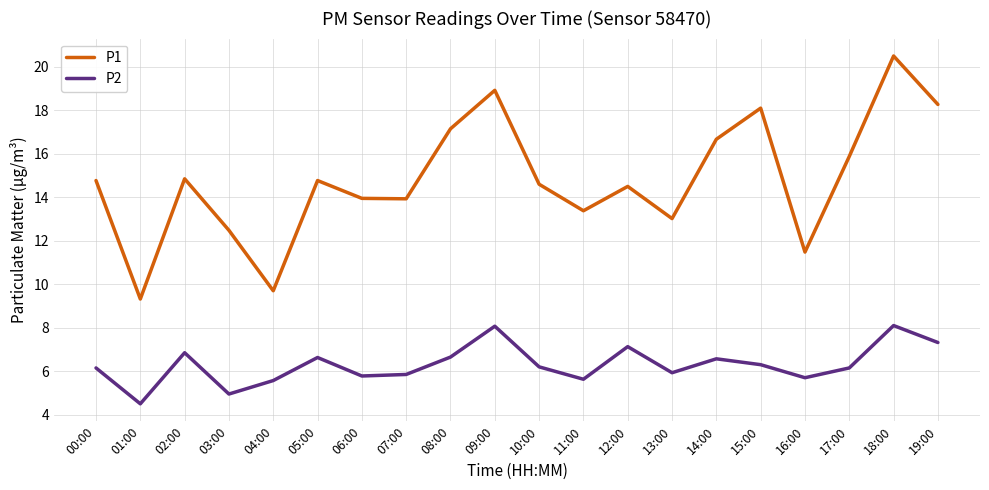

Is the value of P2 at 06:00 greater than the value of P1 at 02:00?

No